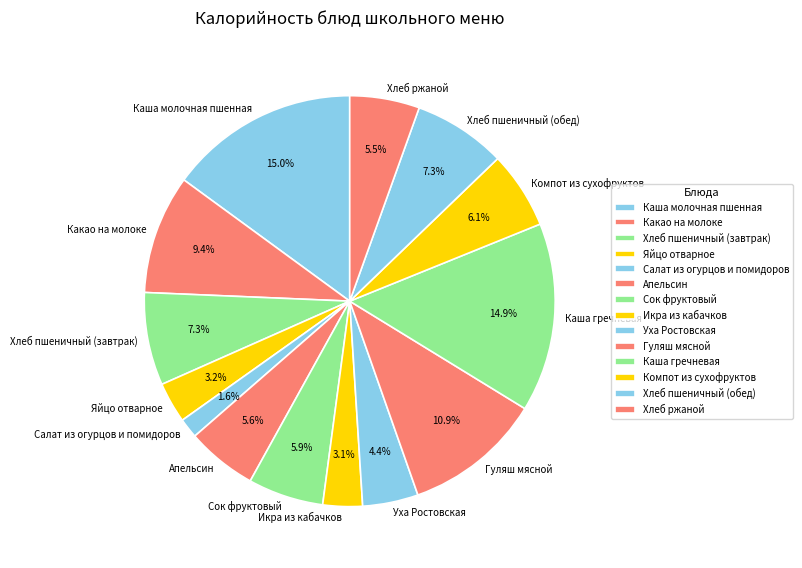

Between Гуляш мясной and Икра из кабачков, which is larger?

Гуляш мясной